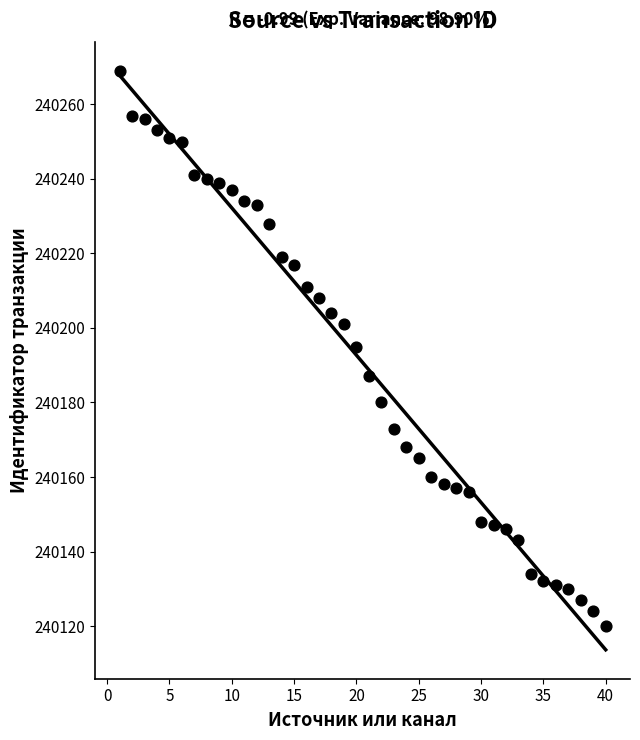

What is the range of X values (max minus min)?

39